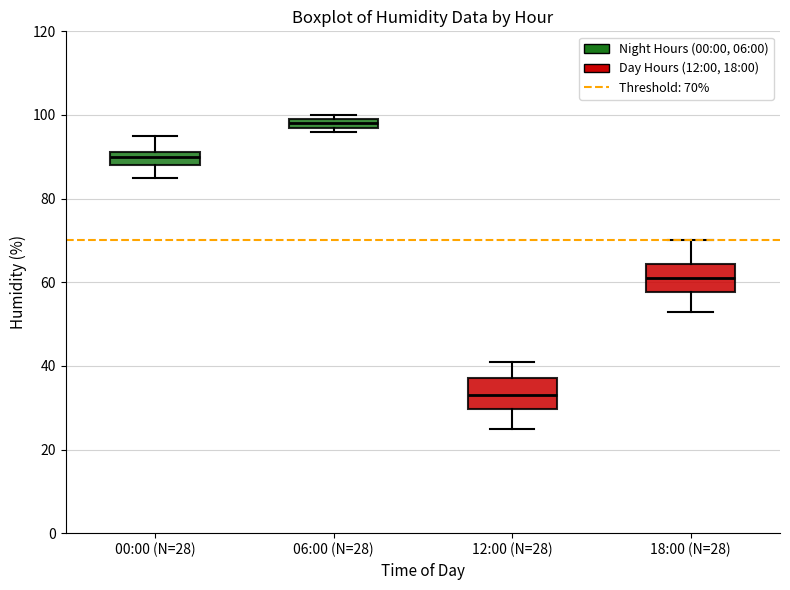

Which box has the highest median line?

06:00 (N=28)